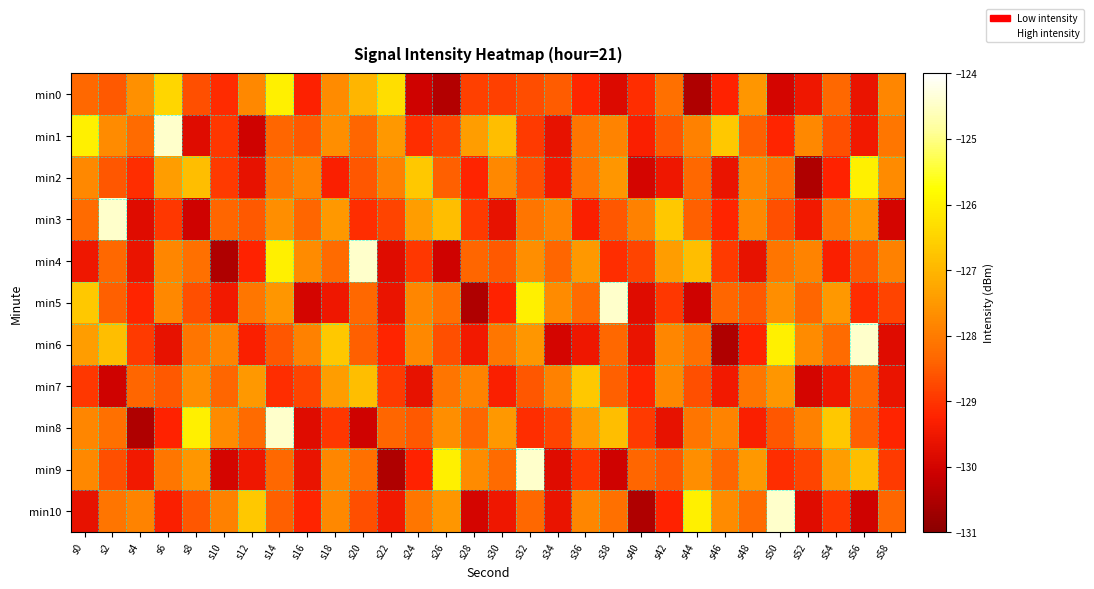

What is the difference between the highest and lowest values at s46?

3.8